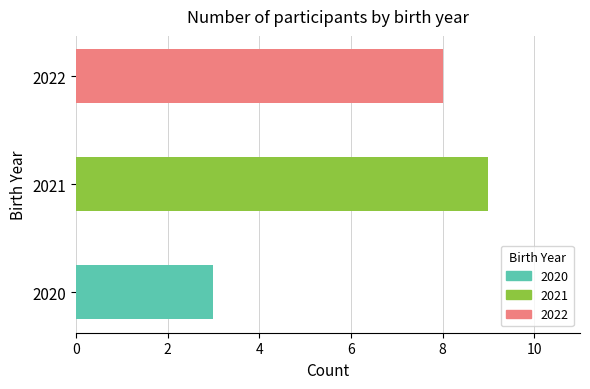

Is it true that the value at 2022 is 8?

True